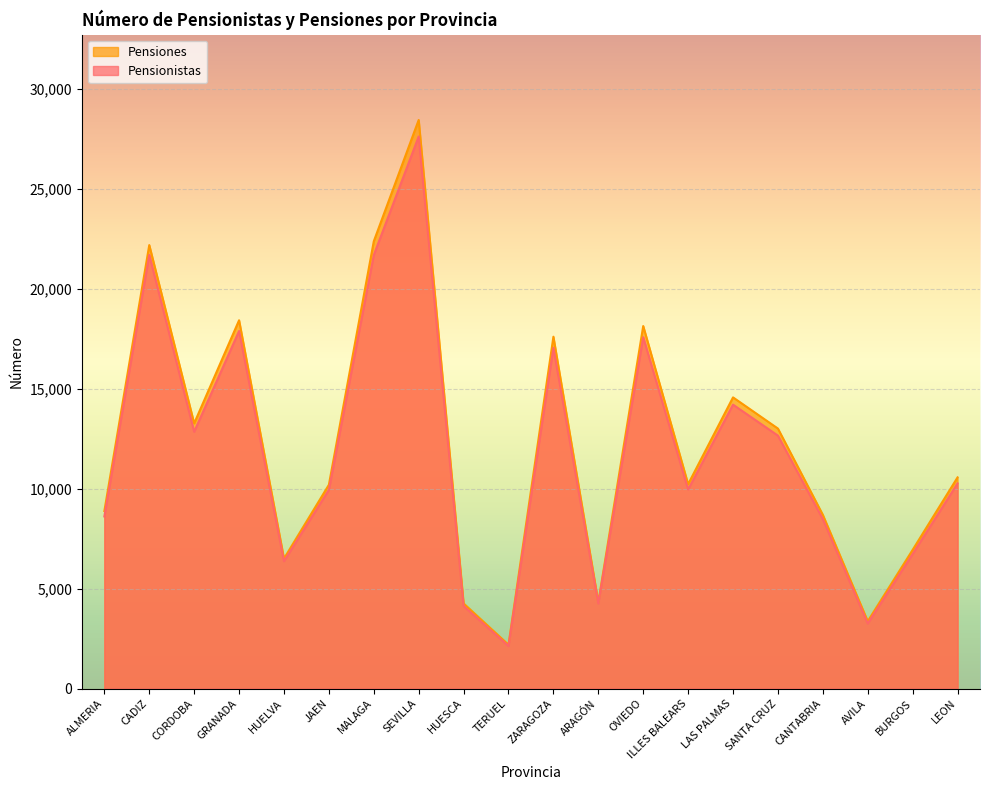

Is the value of Pensionistas at ILLES BALEARS greater than the value of Pensiones at BURGOS?

Yes